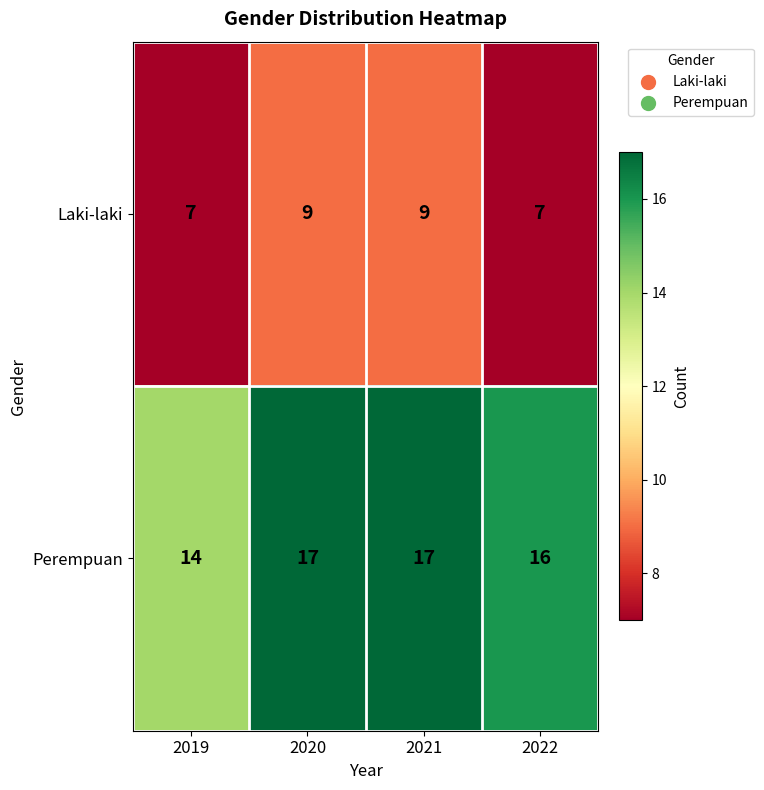

What is the difference between the Perempuan values at 2019 and 2021?

3